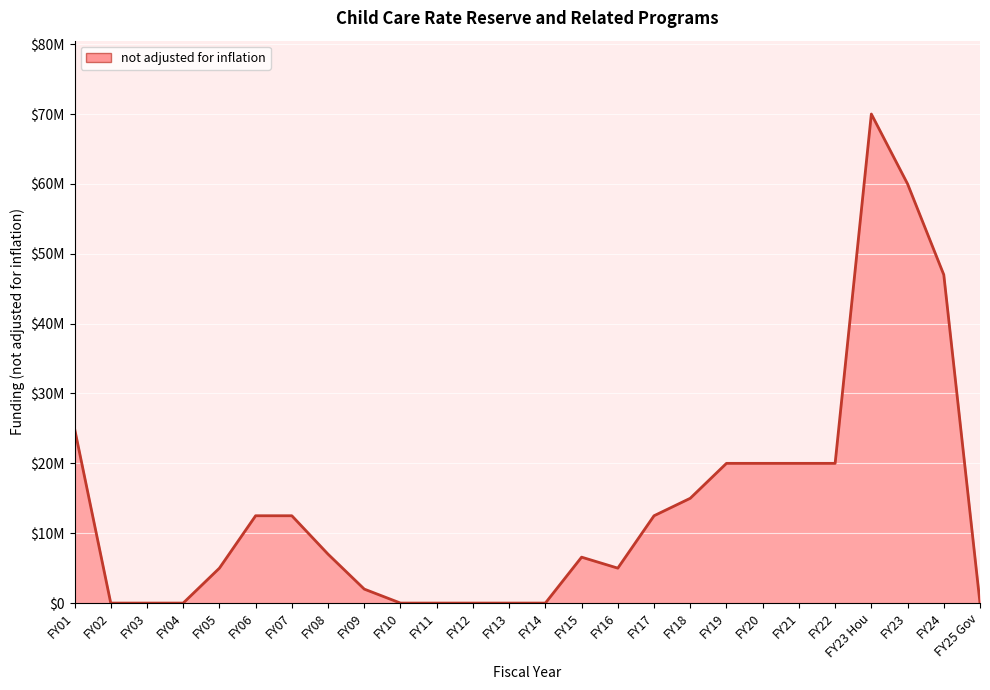

What is the change in value from FY21 to FY23 Hou?

+50000000